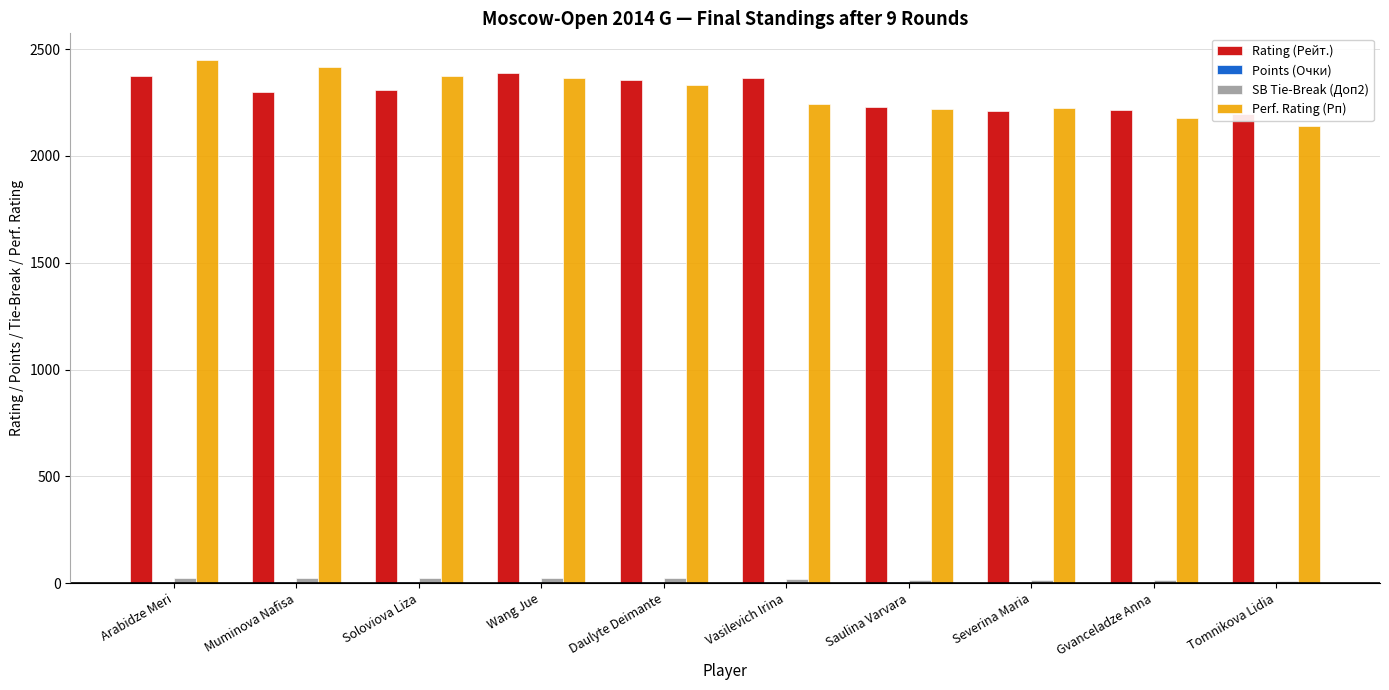

What is the difference between the second highest and second lowest values in the Perf. Rating (Рп) series?

241.0